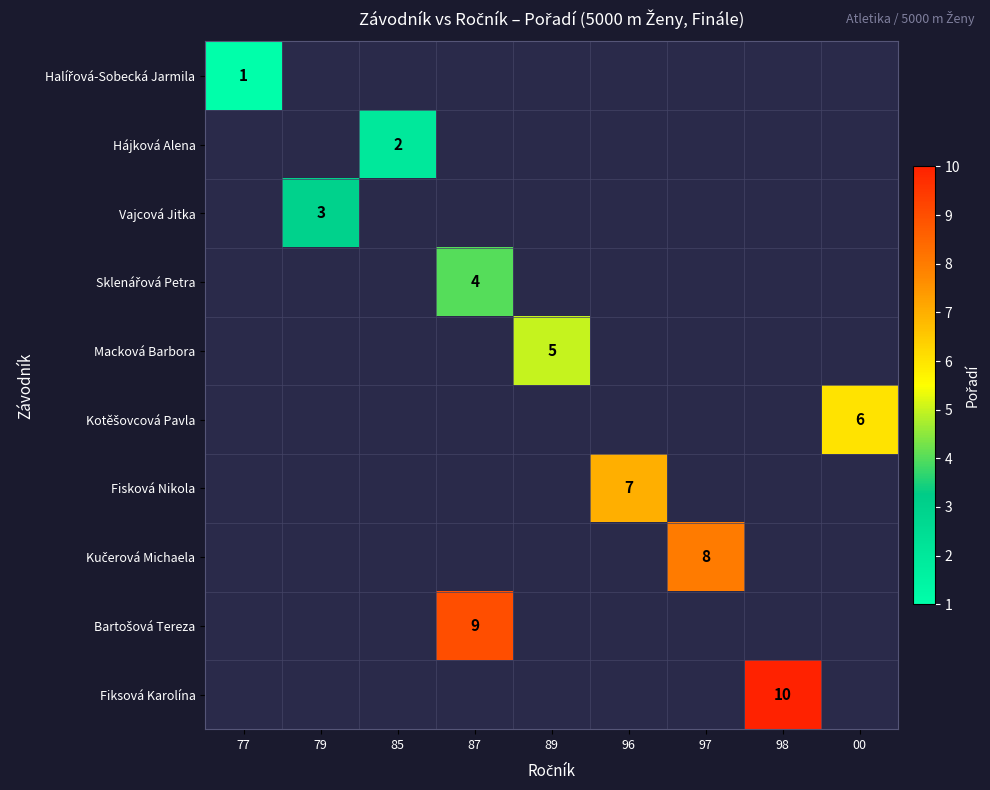

What is the maximum value for Halířová-Sobecká Jarmila?

1.0